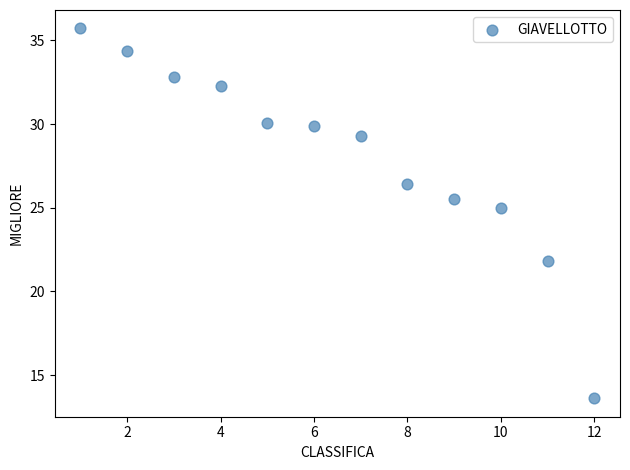

What is the range of X values (max minus min)?

11.0